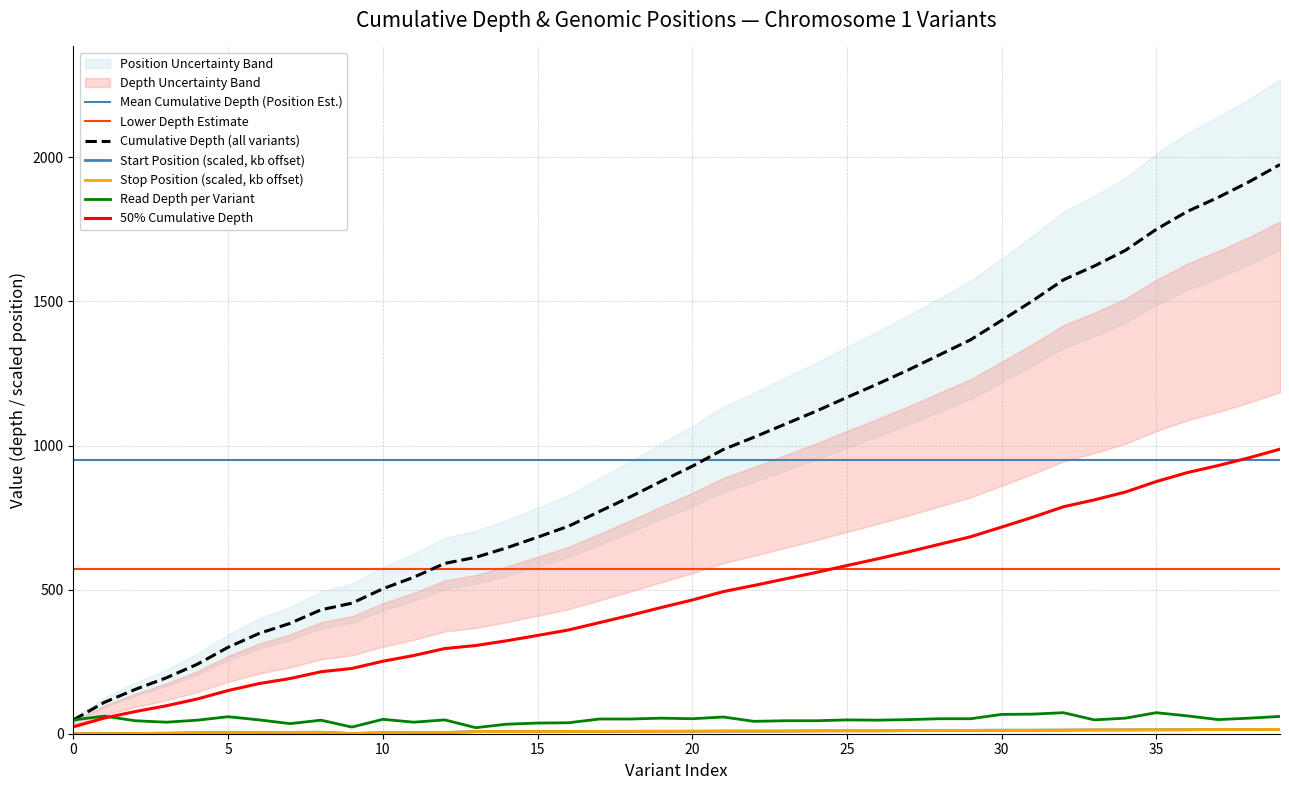

Where is the first local minimum for start?

9